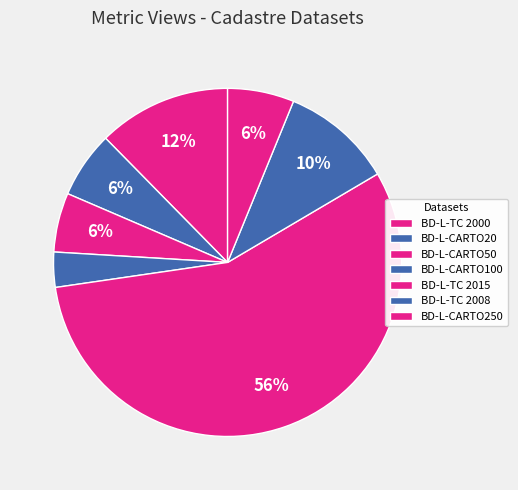

To the nearest percent, what portion does BD-L-TC 2000 represent?

12%